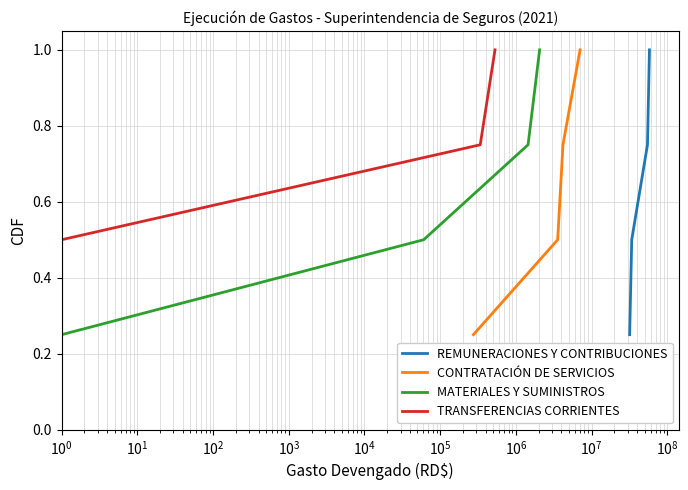

True or false: REMUNERACIONES Y CONTRIBUCIONES has more than 0 interior local peaks.

False